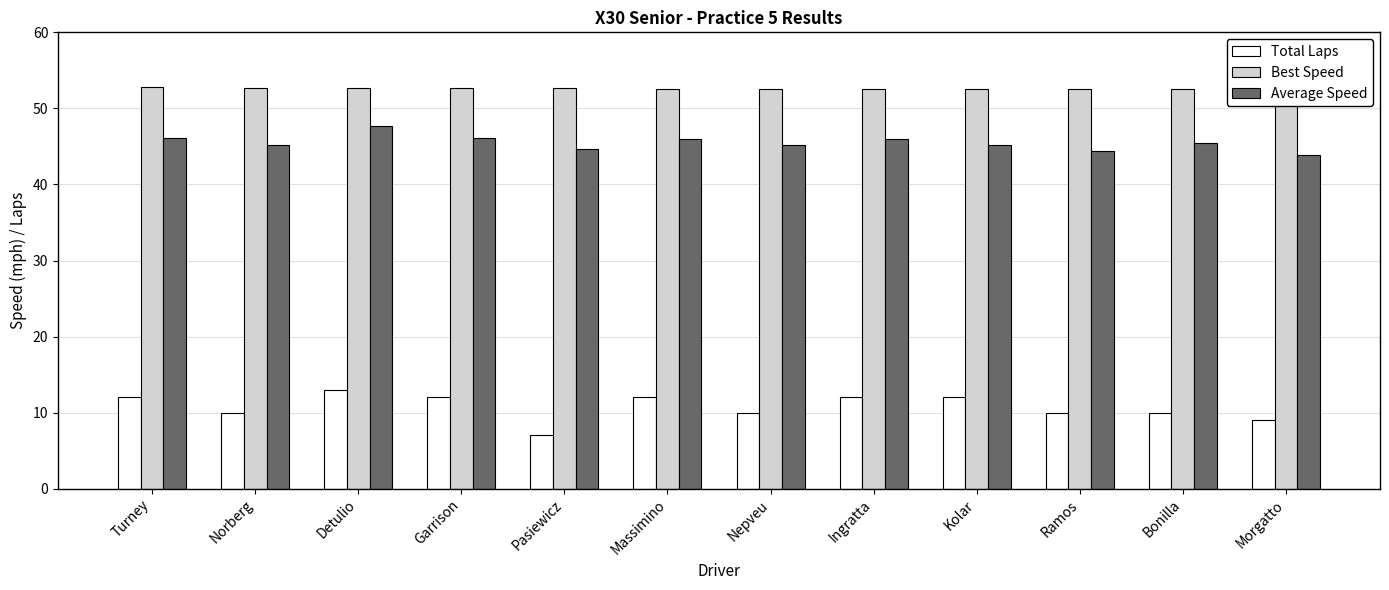

What is the difference between the highest and lowest values at Nepveu?

42.5